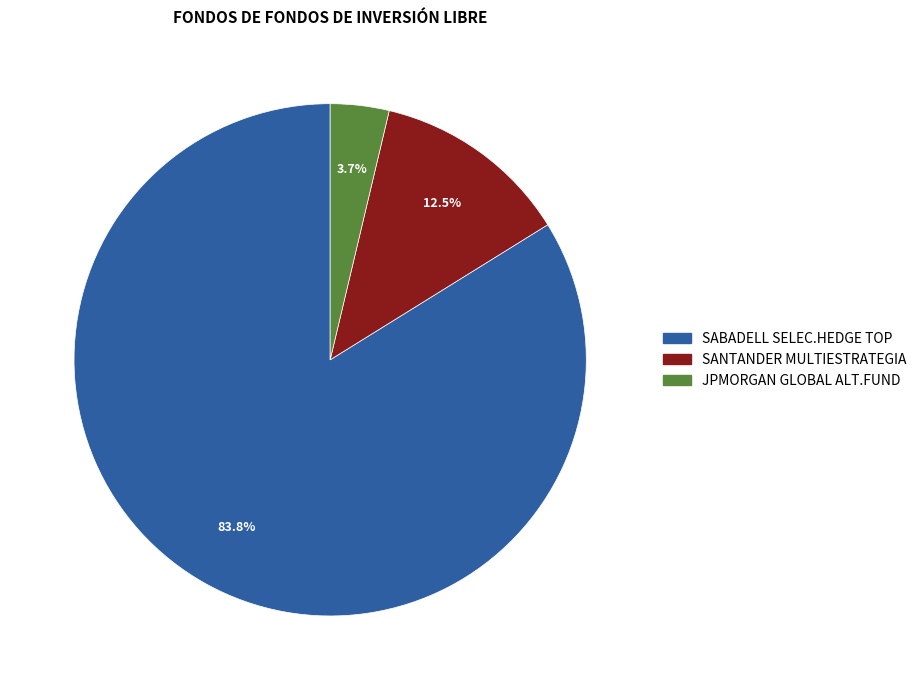

How many slices are in this pie chart?

3